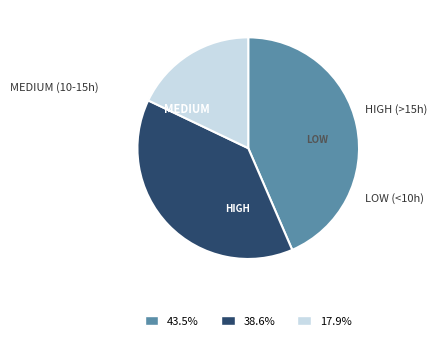

Is there any slice that represents more than half of the pie?

No